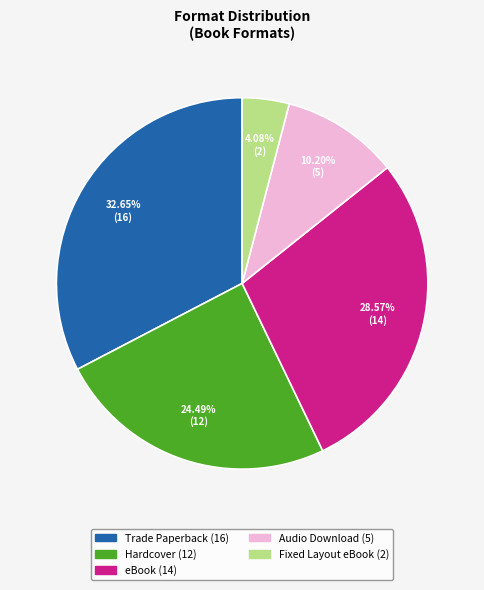

To the nearest percent, what percentage of the pie is Audio Download?

10%